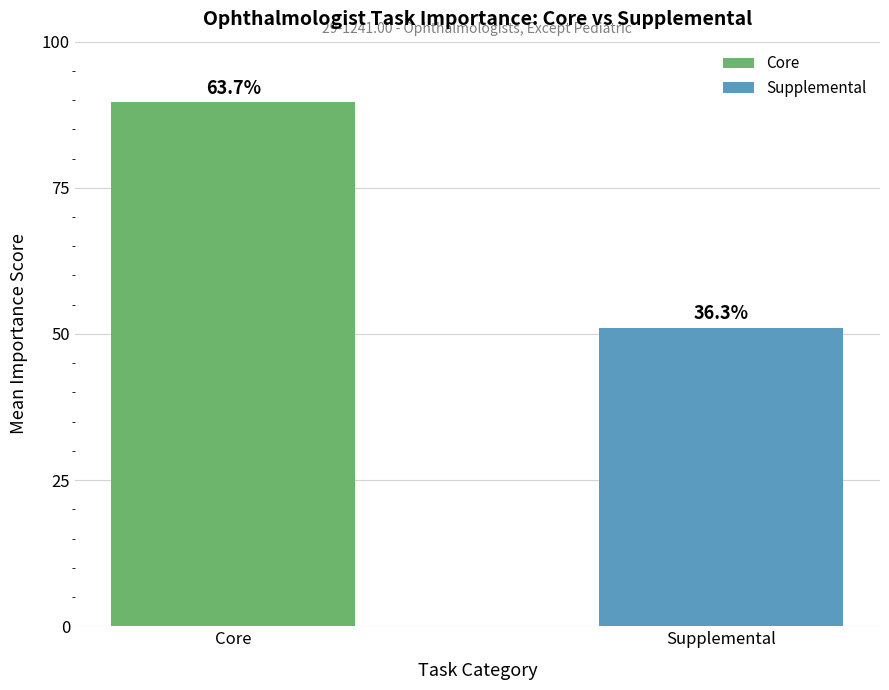

What is the sum of all values?

140.6